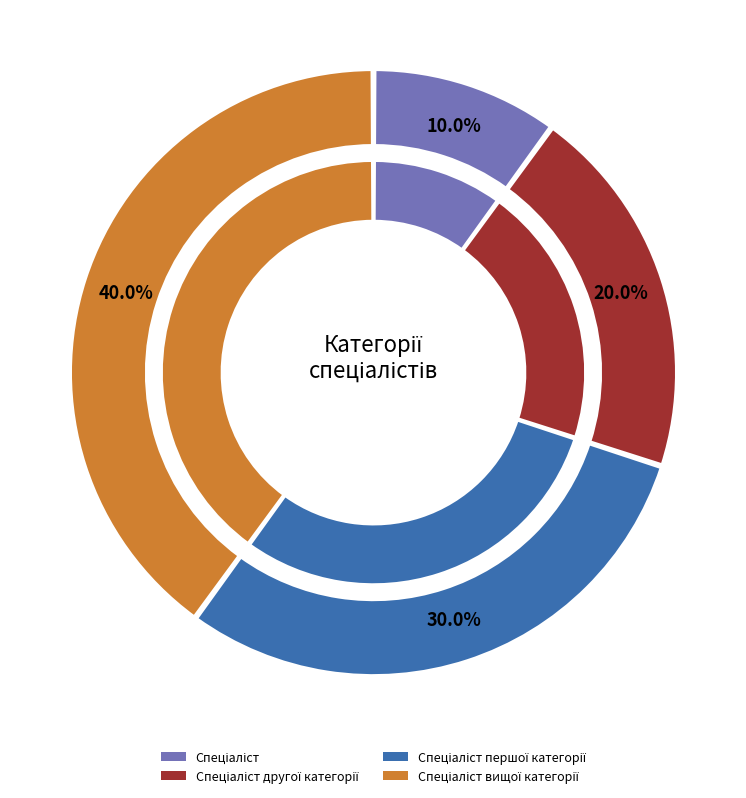

Which slice is the smallest?

Спеціаліст